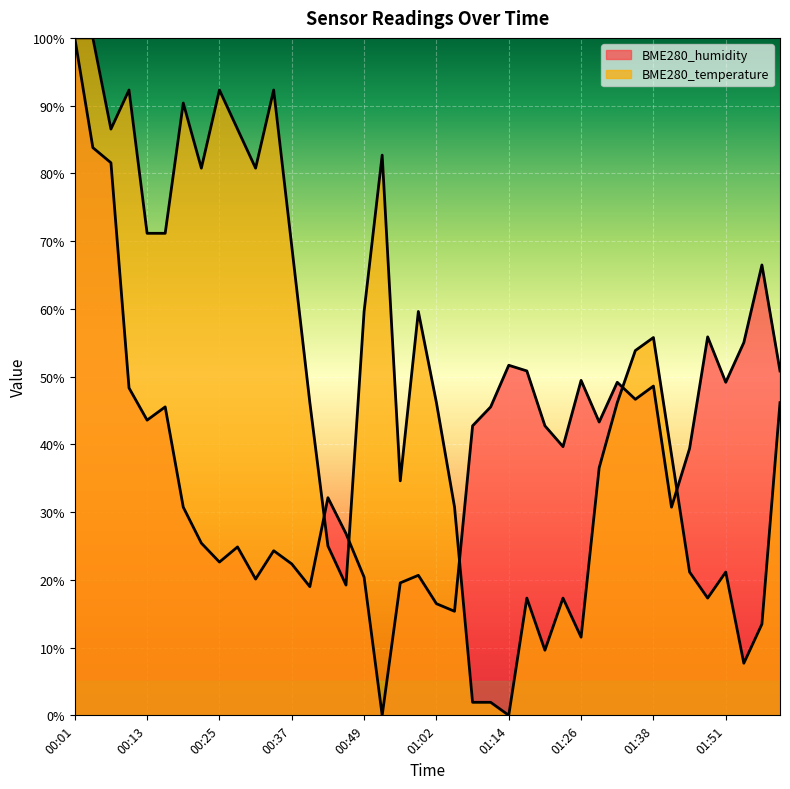

What is the average value of the BME280_temperature series?

48.4